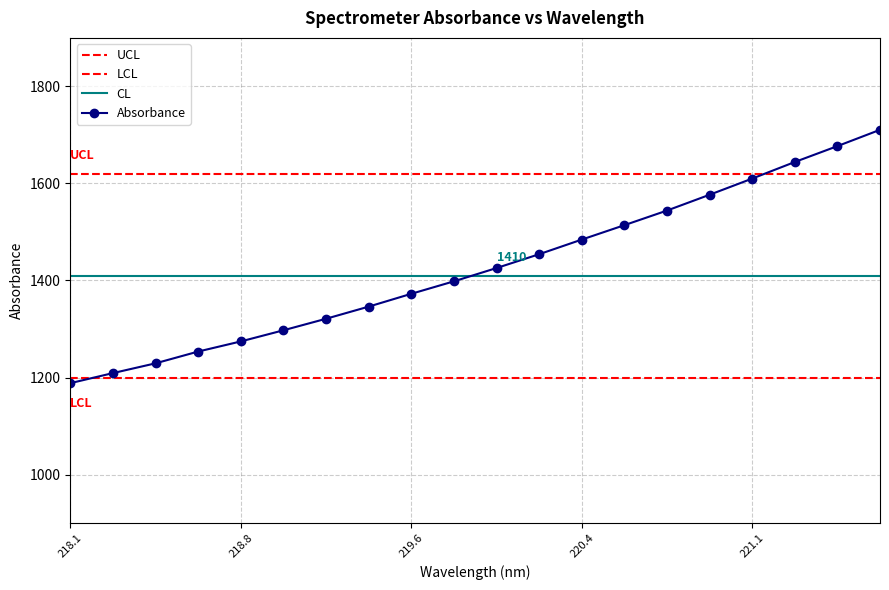

Reading right to left, what are all the values shown in this chart?

UCL: 1620.0	1620.0	1620.0	1620.0	1620.0	1620.0	1620.0	1620.0	1620.0	1620.0	1620.0	1620.0	1620.0	1620.0	1620.0	1620.0	1620.0	1620.0	1620.0	1620.0
LCL: 1200.0	1200.0	1200.0	1200.0	1200.0	1200.0	1200.0	1200.0	1200.0	1200.0	1200.0	1200.0	1200.0	1200.0	1200.0	1200.0	1200.0	1200.0	1200.0	1200.0
CL: 1410.0	1410.0	1410.0	1410.0	1410.0	1410.0	1410.0	1410.0	1410.0	1410.0	1410.0	1410.0	1410.0	1410.0	1410.0	1410.0	1410.0	1410.0	1410.0	1410.0
Absorbance: 1710.5	1677.0	1644.2	1610.1	1576.8	1544.2	1514.1	1484.4	1454.2	1425.7	1398.3	1372.6	1346.2	1321.2	1297.4	1274.5	1253.6	1229.3	1209.1	1188.4